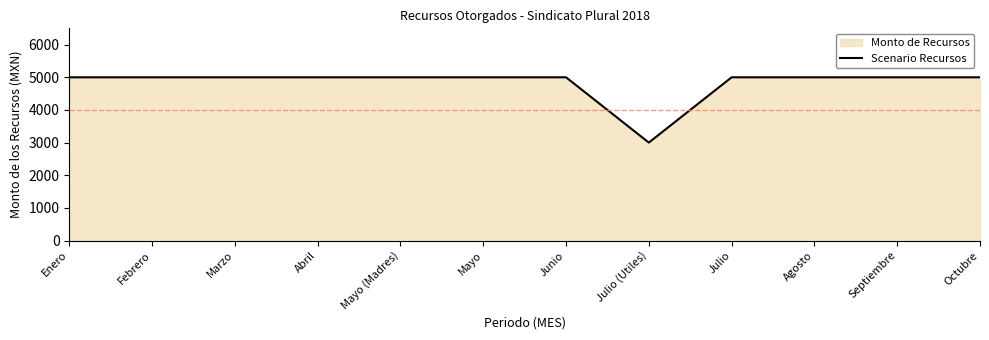

How many data points are less than 5000?

1